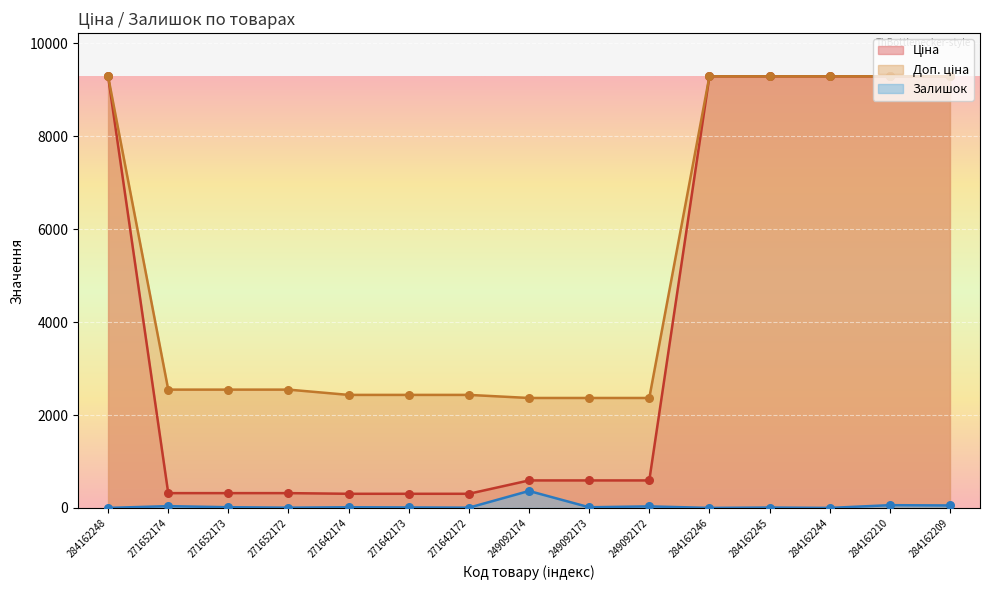

Which series has the widest spread of Y values?

Ціна